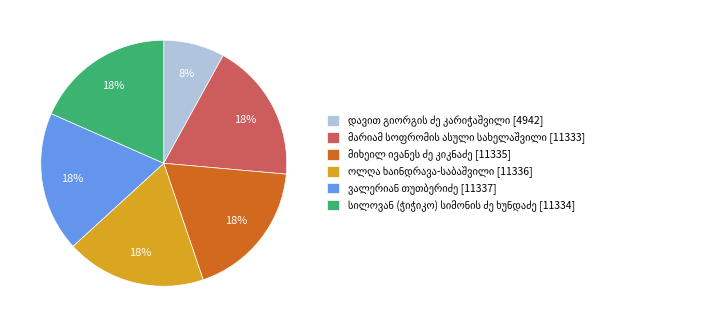

To the nearest percent, what is the difference between the largest and smallest slice percentages?

10%